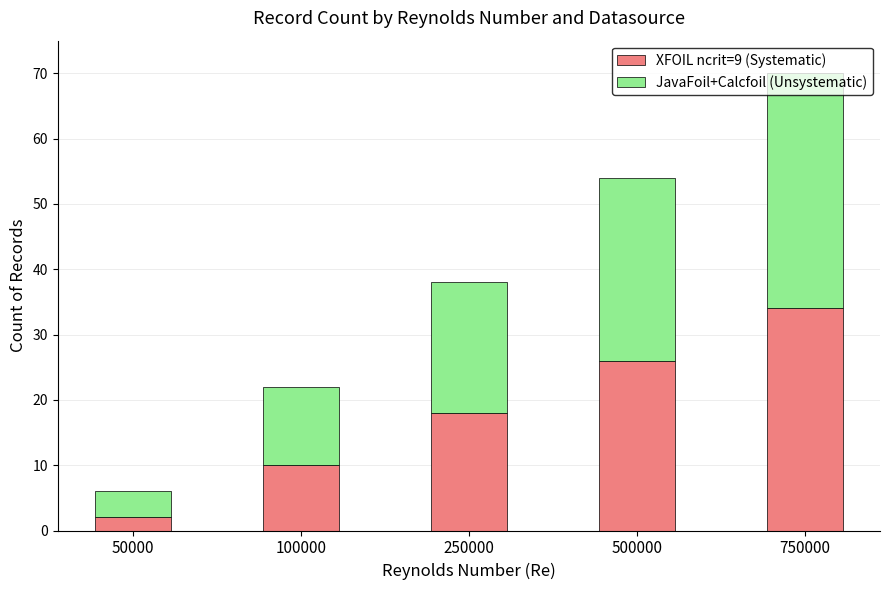

What is the maximum value for XFOIL ncrit=9 (Systematic)?

34